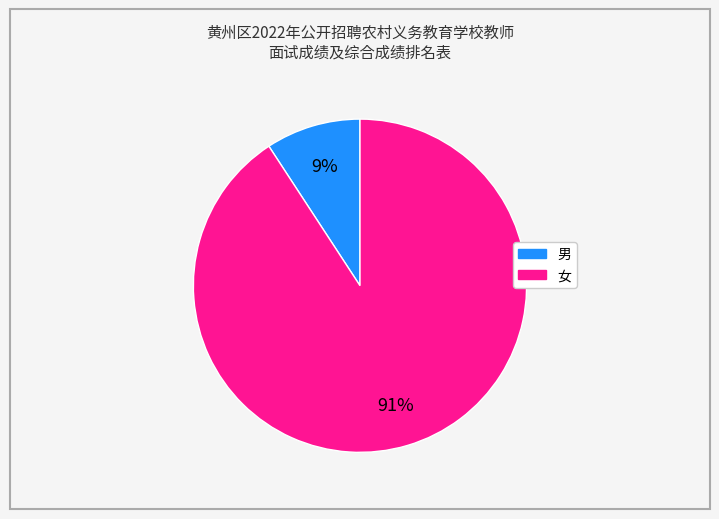

How many slices are in this pie chart?

2